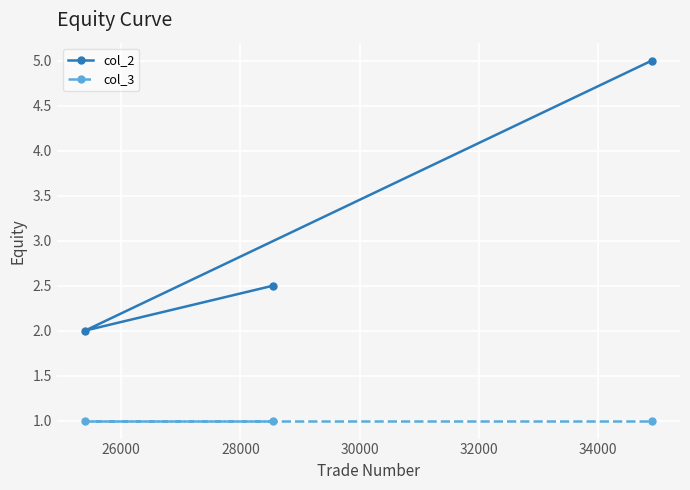

What are all the series names shown in the legend?

col_2, col_3